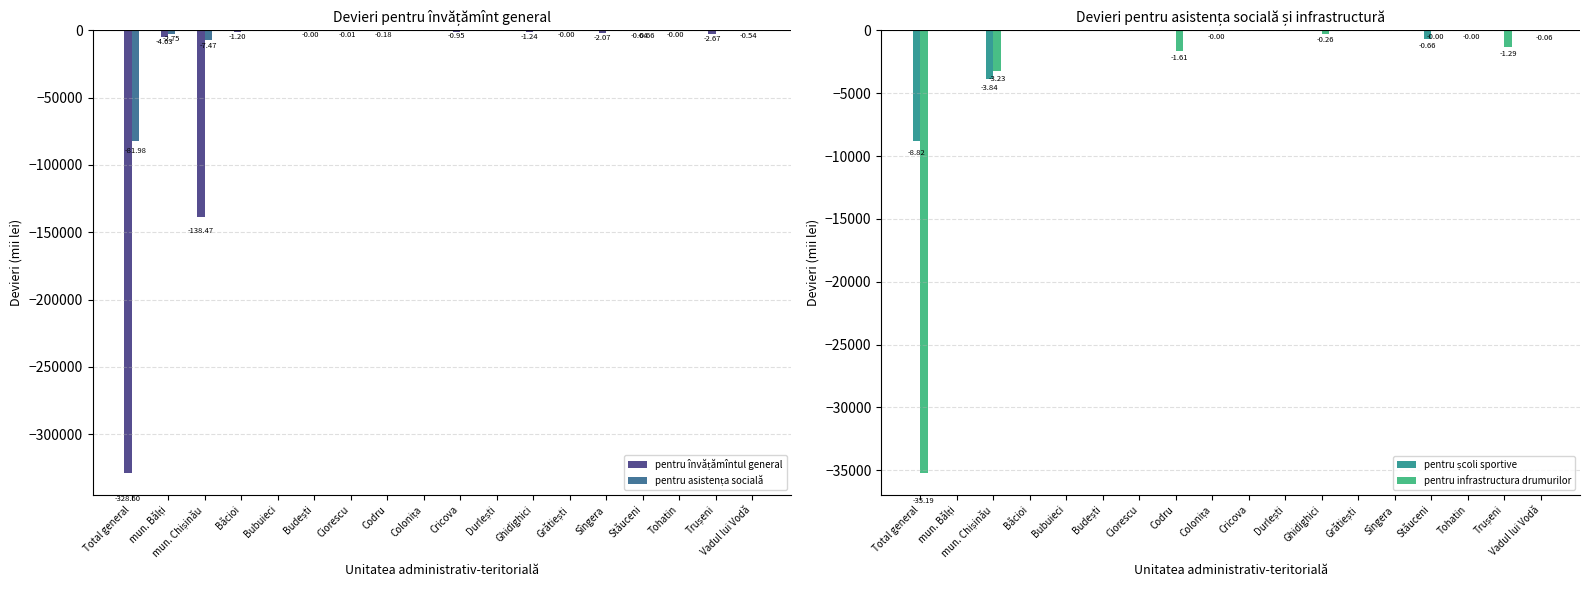

At Colonița, list the series in order from largest to smallest.

pentru învățămîntul general, pentru asistența socială, pentru școli sportive, pentru infrastructura drumurilor